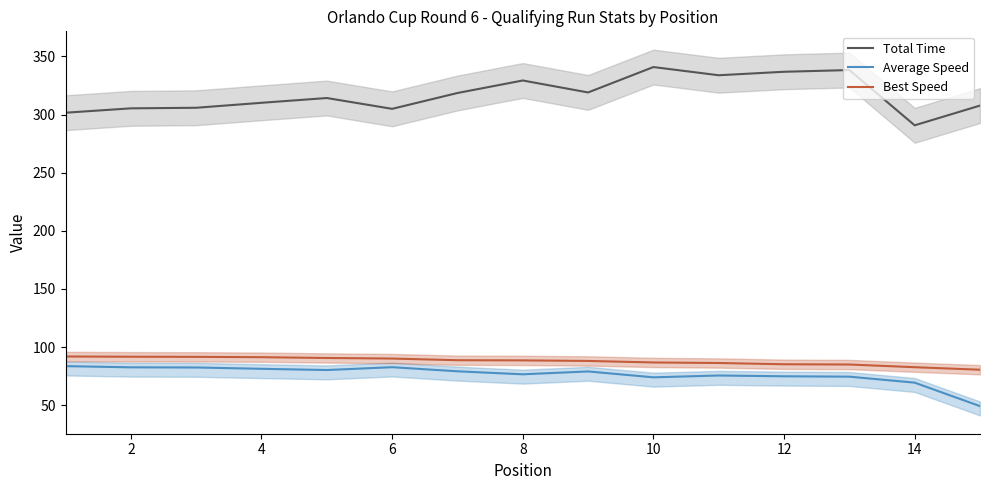

What are all the series names shown in the legend?

Total Time, Average Speed, Best Speed